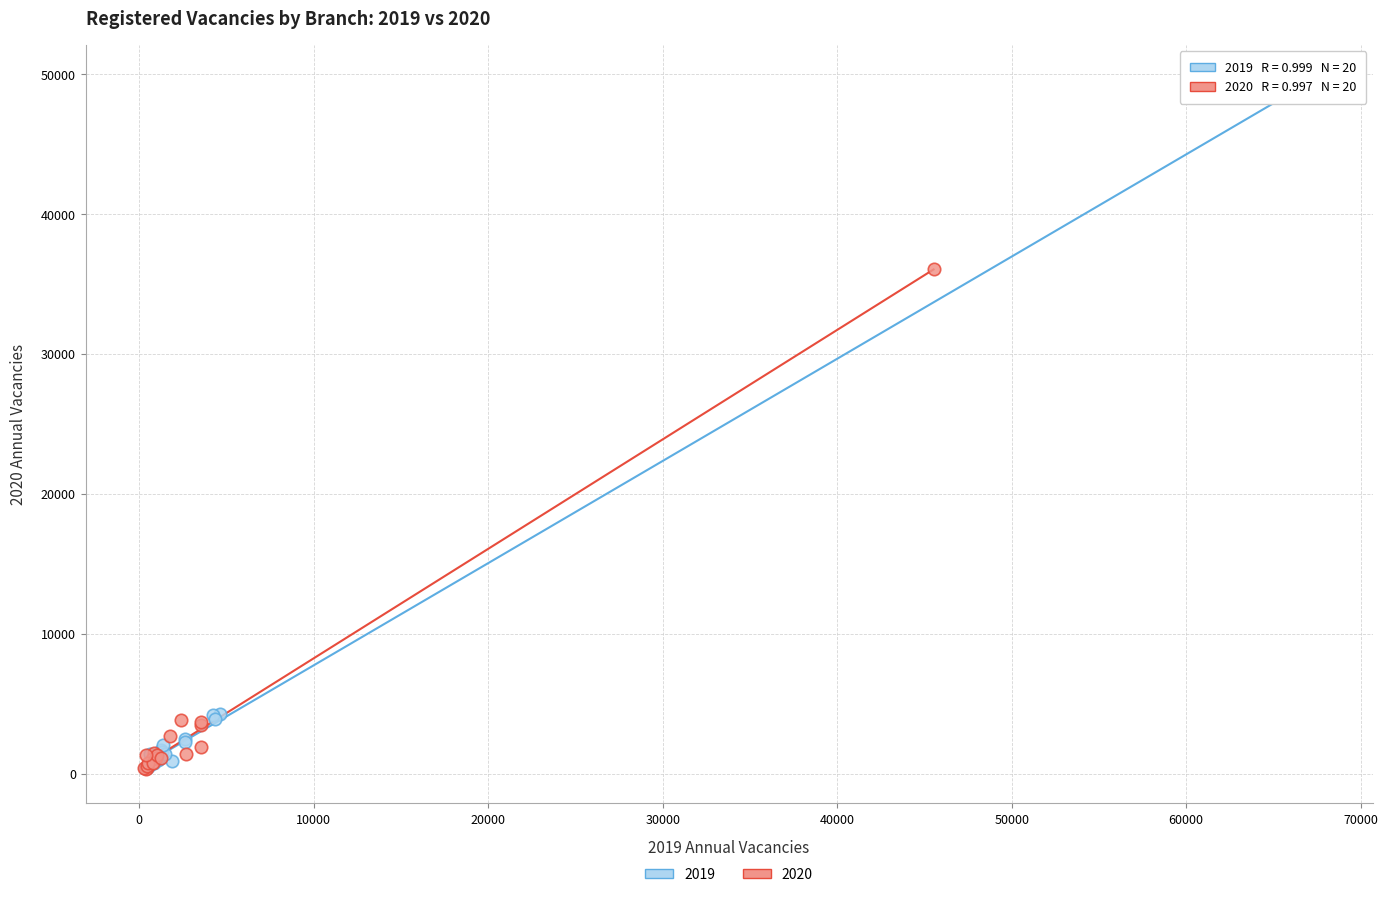

Which series has the largest Y range (max minus min)?

2019